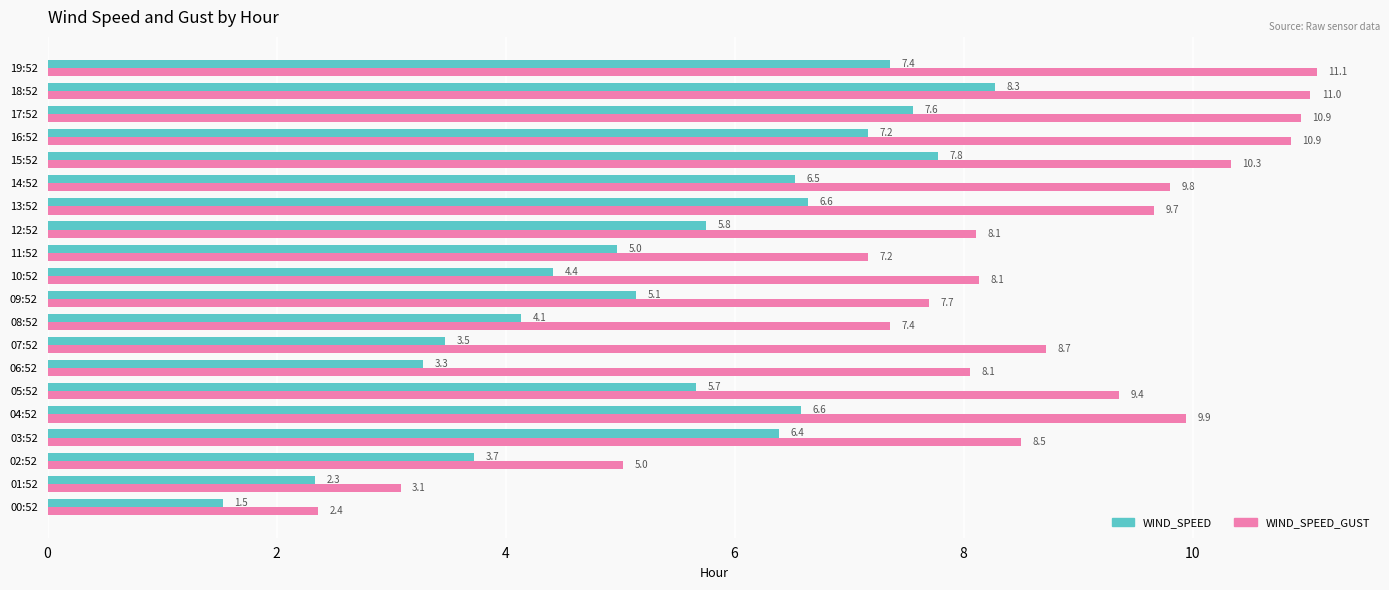

Which category has the highest value in the WIND_SPEED_GUST series?

19:52